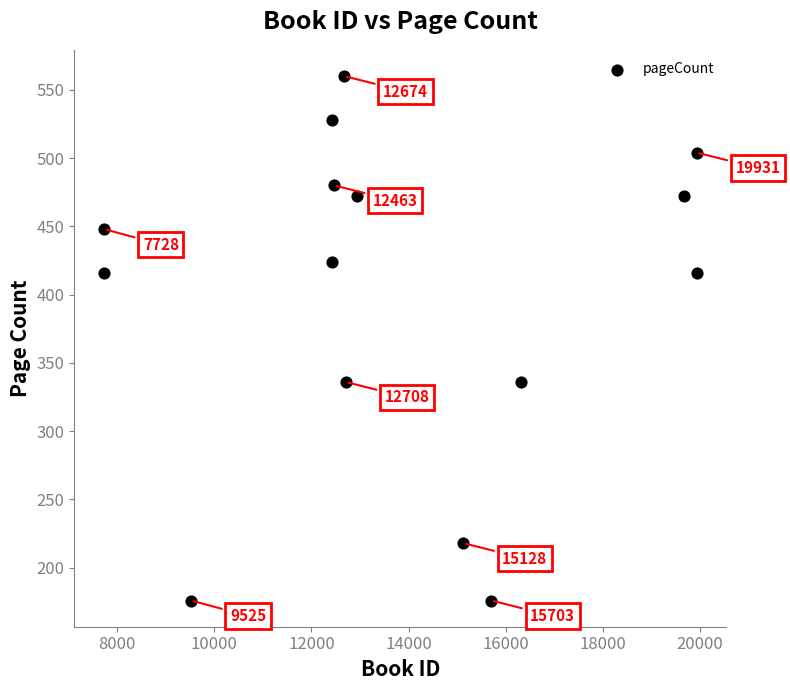

What is the range of Y values (max minus min)?

384